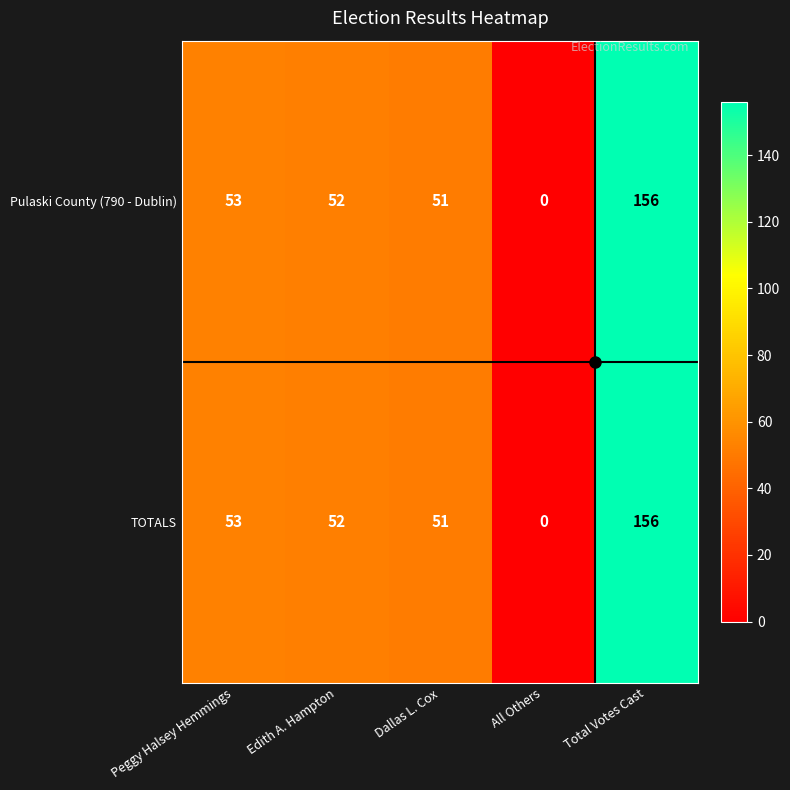

True or false: Pulaski County (790 - Dublin) has a value of 247 at Total Votes Cast.

False